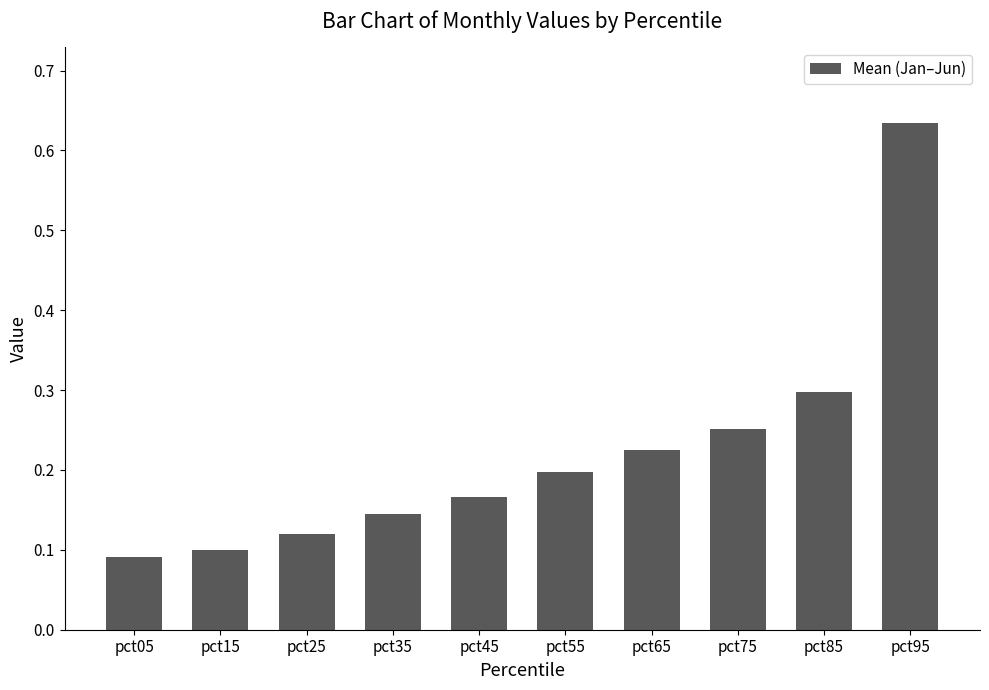

Is it true that the value at pct05 is 0.1?

True